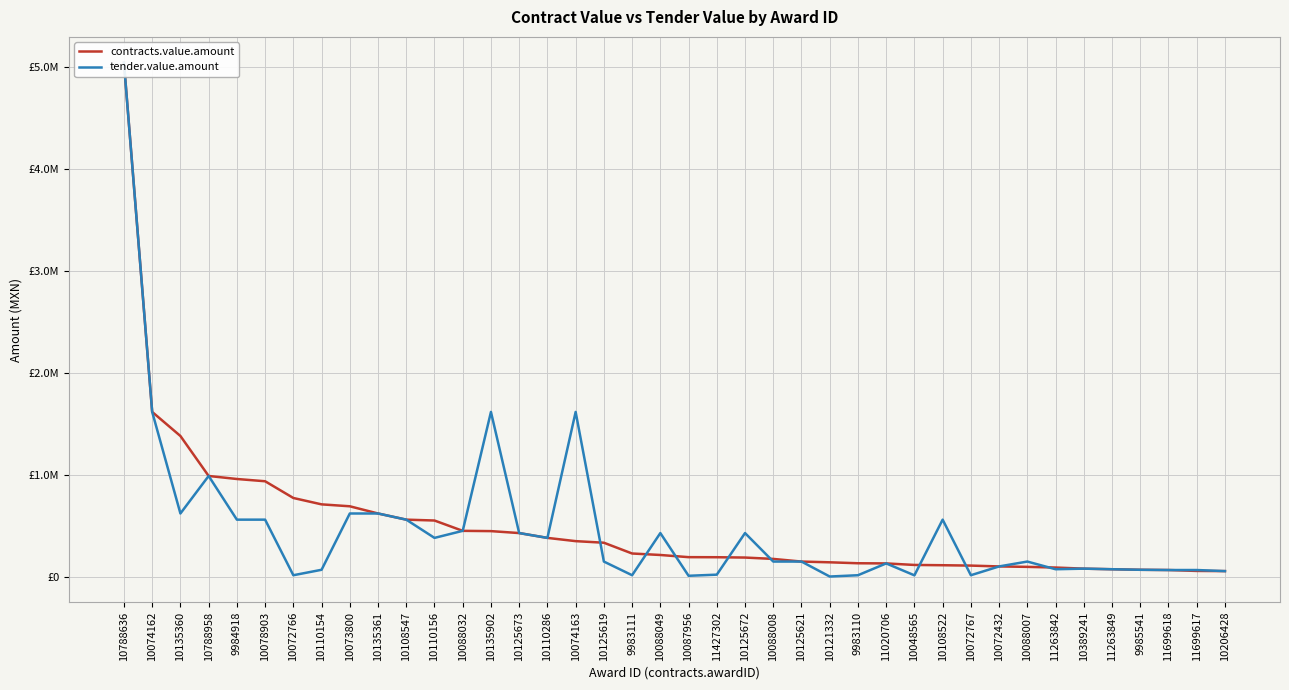

Reading left to right, transcribe all the data shown in this chart.

contracts.value.amount: 5046278.0	1616492.9	1380239.8	987789.8	958039.6	935901.3	771602.8	708985.0	690123.3	619352.7	558891.2	550385.3	449036.0	446263.8	427181.0	379759.1	347905.0	332340.0	226537.4	211982.5	190611.2	189943.0	186755.9	173344.6	147419.8	140070.0	130802.8	129195.0	114144.0	111411.6	107805.6	99576.7	95305.6	88677.8	77785.0	72036.0	66682.4	64294.1	55417.2	53694.1
tender.value.amount: 5046278.0	1616492.9	619352.7	987789.8	558891.2	558891.2	13188.5	66682.4	619352.7	619352.7	558891.2	379759.1	449036.0	1616492.9	427181.0	379759.1	1616492.9	147419.8	13188.5	427181.0	7714.0	18874.8	427181.0	147419.8	147419.8	489.2	13188.5	129195.0	12240.3	558891.2	13188.5	99576.7	147419.8	72036.0	77785.0	72036.0	66682.4	64294.1	64294.1	53694.1